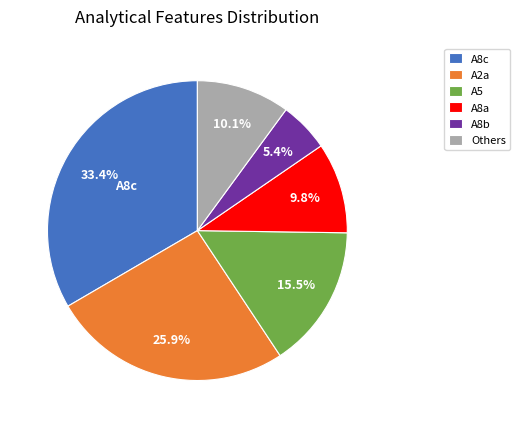

Which category has the biggest portion of the pie?

A8c